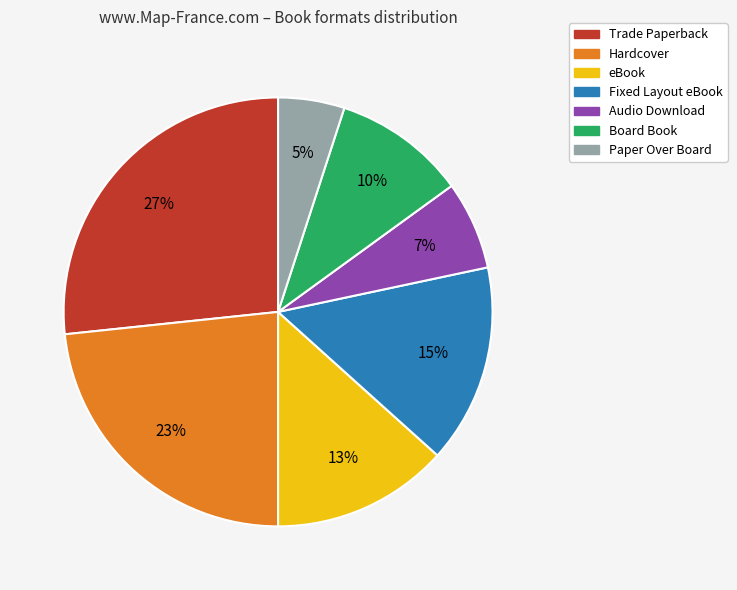

To the nearest percent, what percentage of the pie is Paper Over Board?

5%